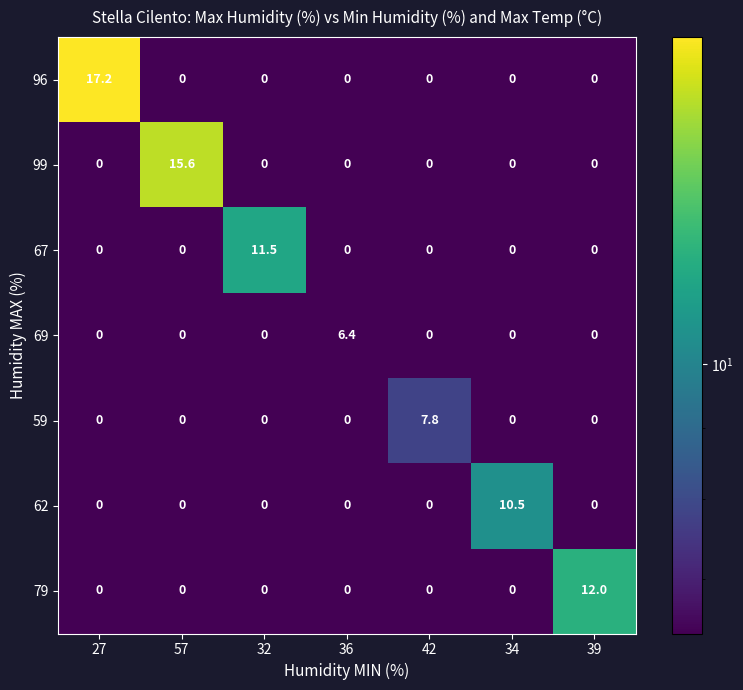

The 79 series shows -7.5 at 57. True or false?

False